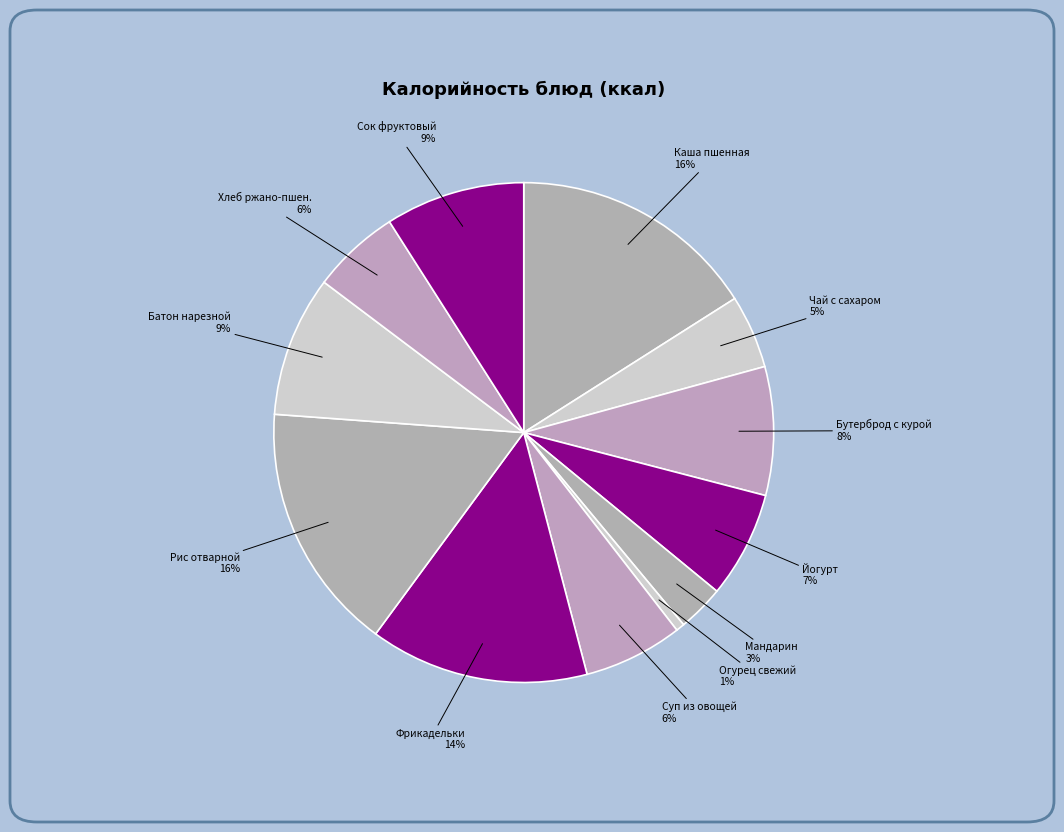

Which category has the biggest portion of the pie?

Рис отварной